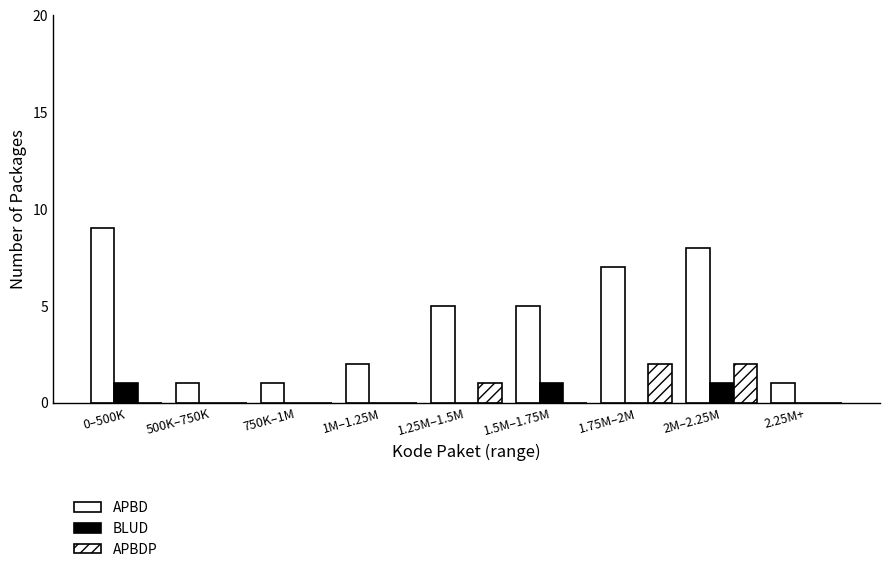

Are the bars horizontal?

No